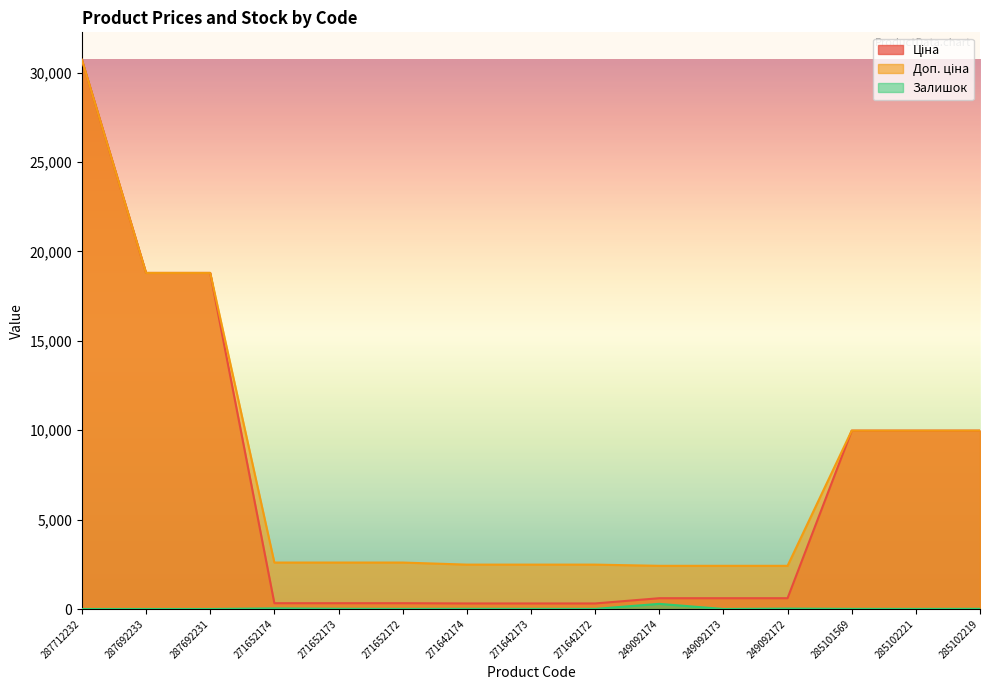

The value of Доп. ціна at 249092174 is 2414.8. True or false?

True